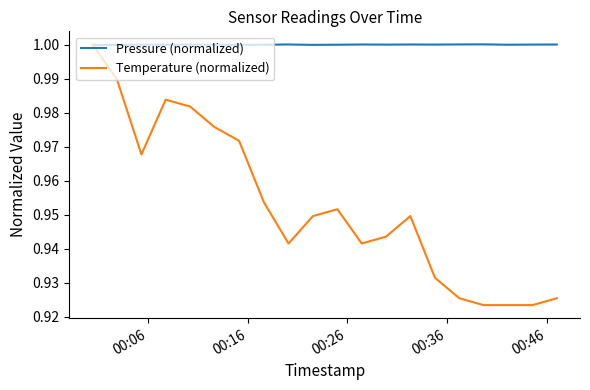

How many Temperature (normalized) values are between 0 and 1?

20